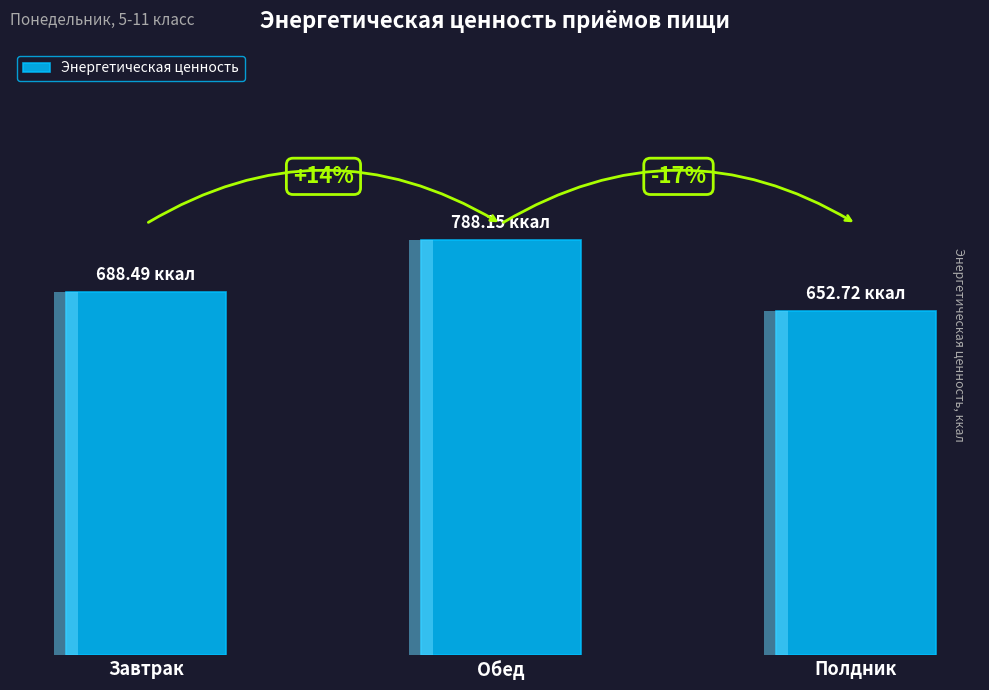

List the labels in order of value, largest first.

Обед, Завтрак, Полдник